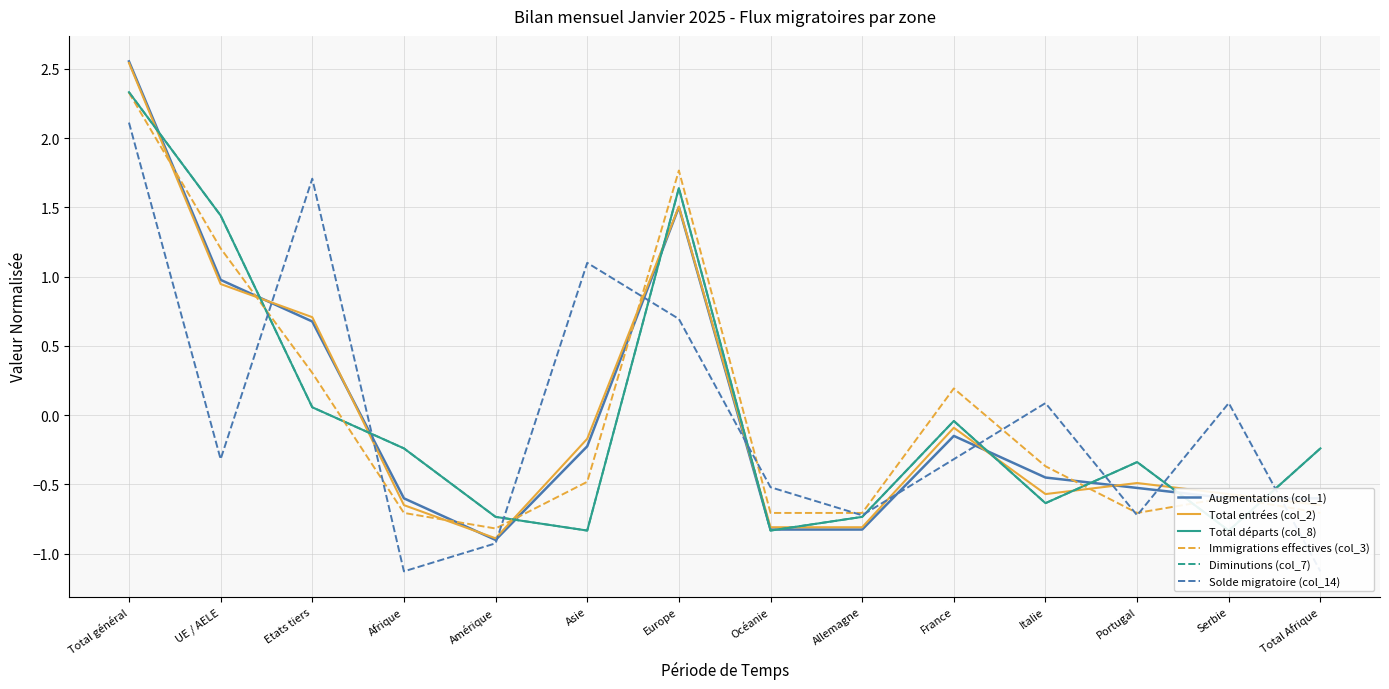

Is this an area chart (filled region under the line)?

No